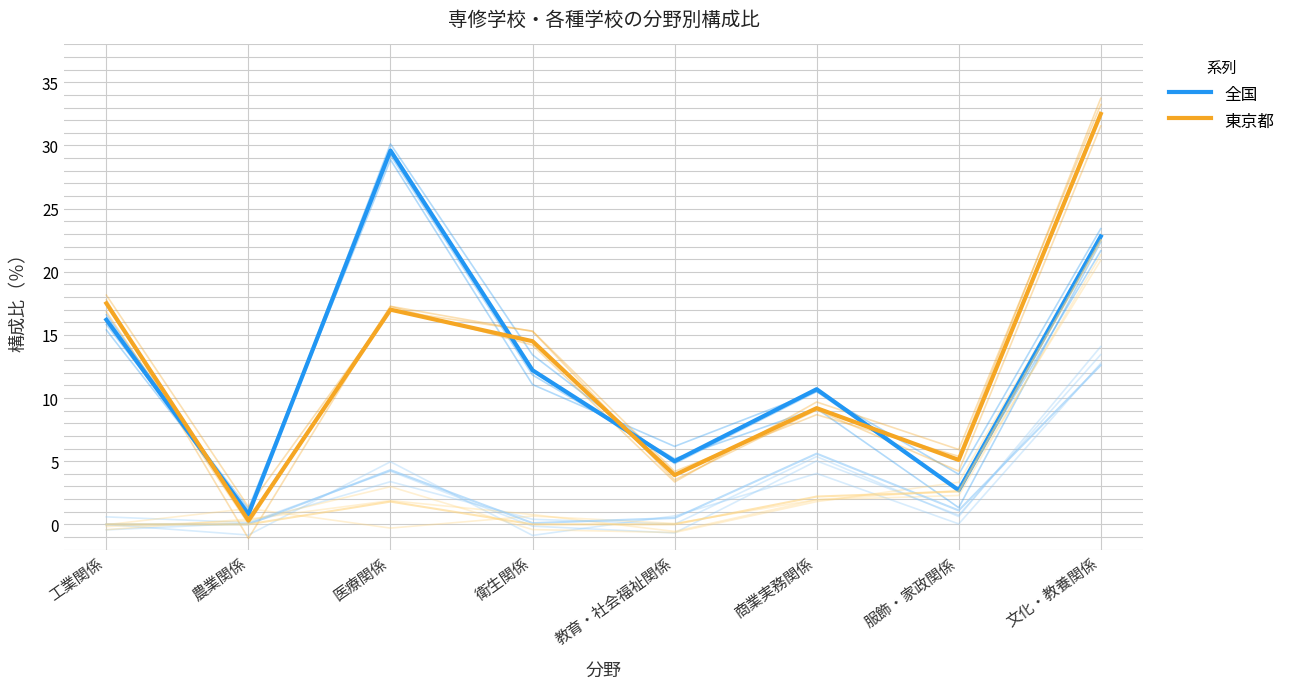

Does the chart have visible grid lines?

Yes